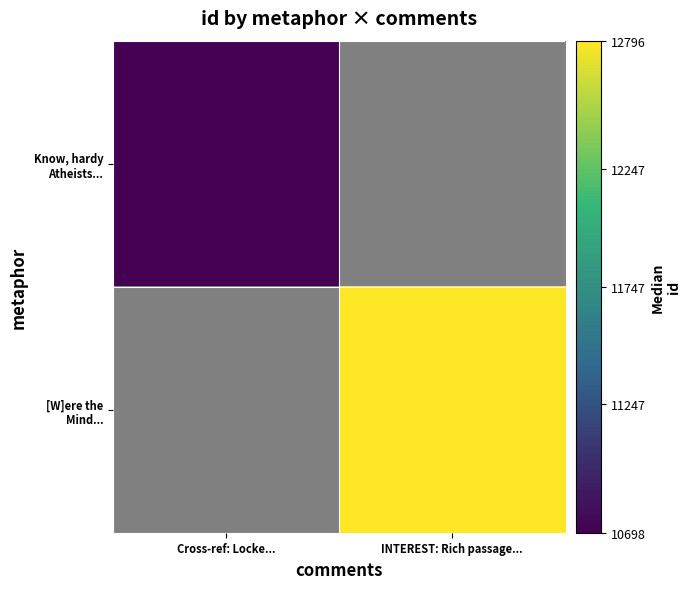

Is it true that [W]ere the Mind... equals 12796.0 at INTEREST: Rich passage...?

True